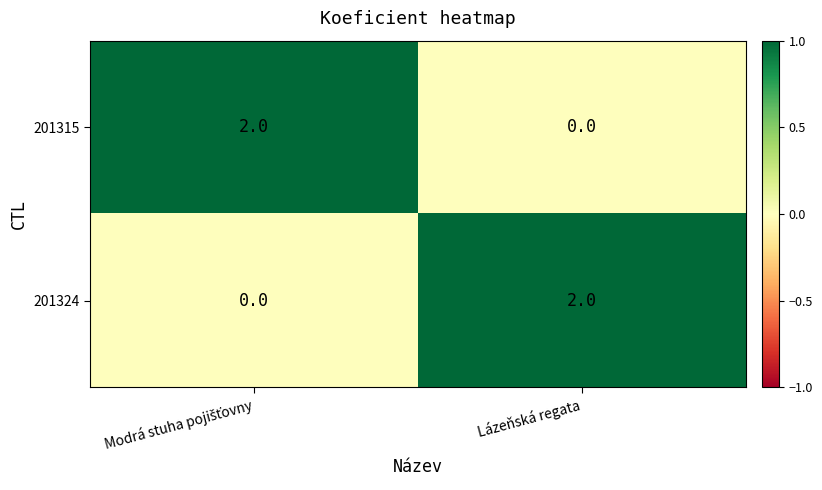

At which label does 201324 reach its peak?

Lázeňská regata